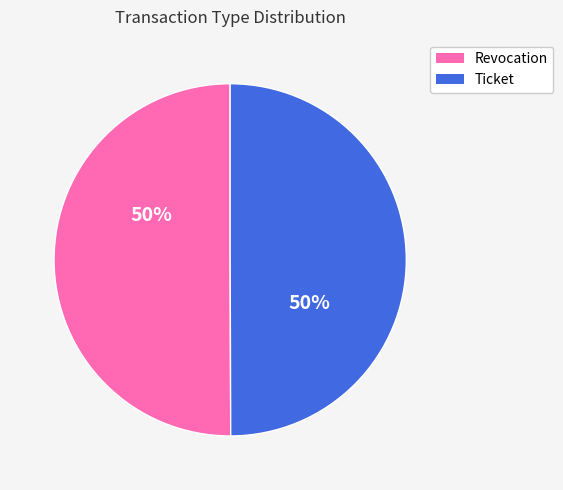

How many segments does this pie chart have?

2